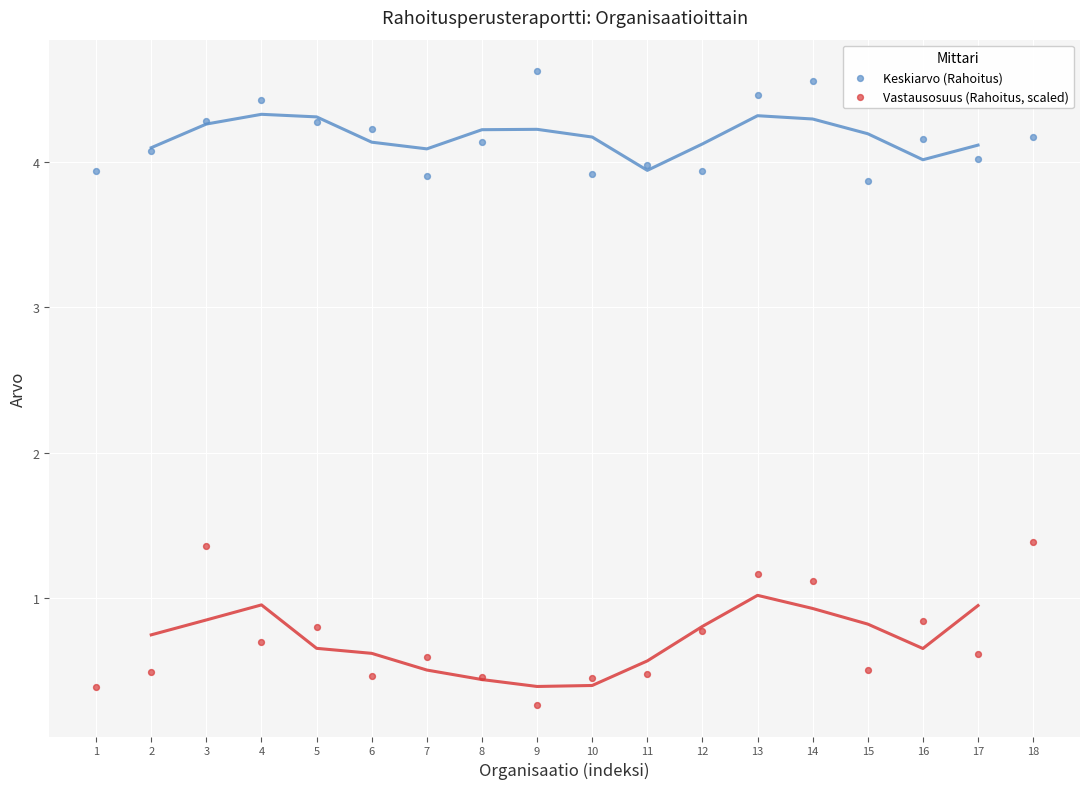

In the Vastausosuus (Rahoitus, scaled) series, what Y value is closest to 0?

0.3